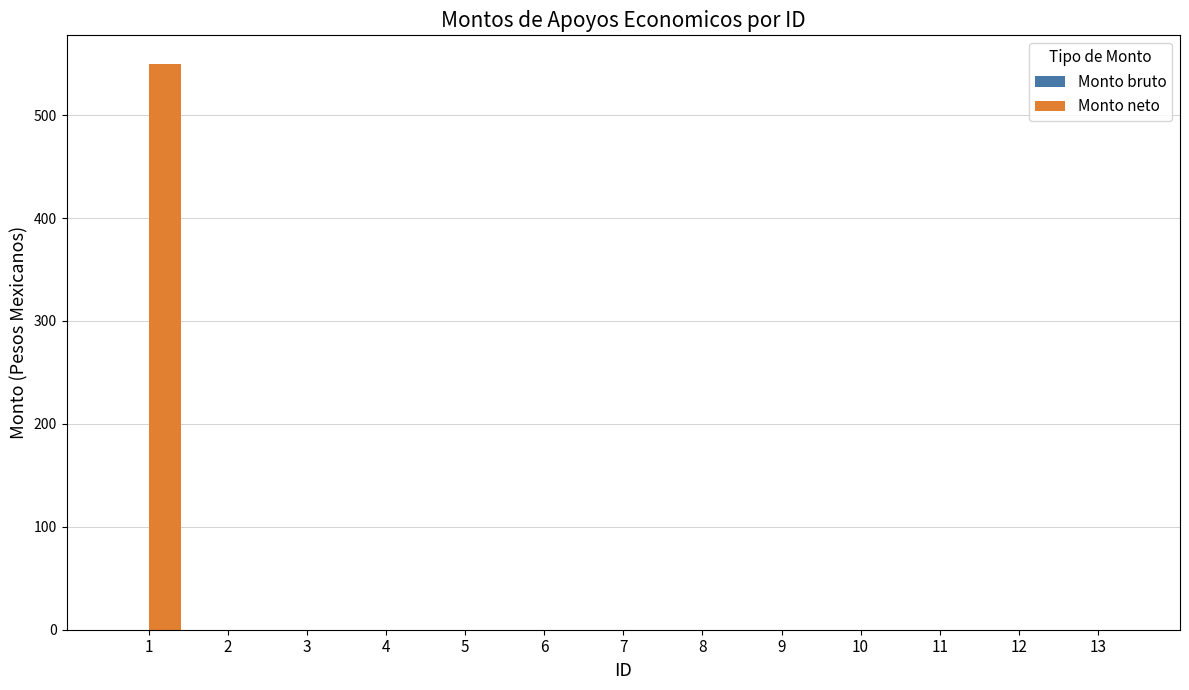

How many distinct data groups are displayed?

1